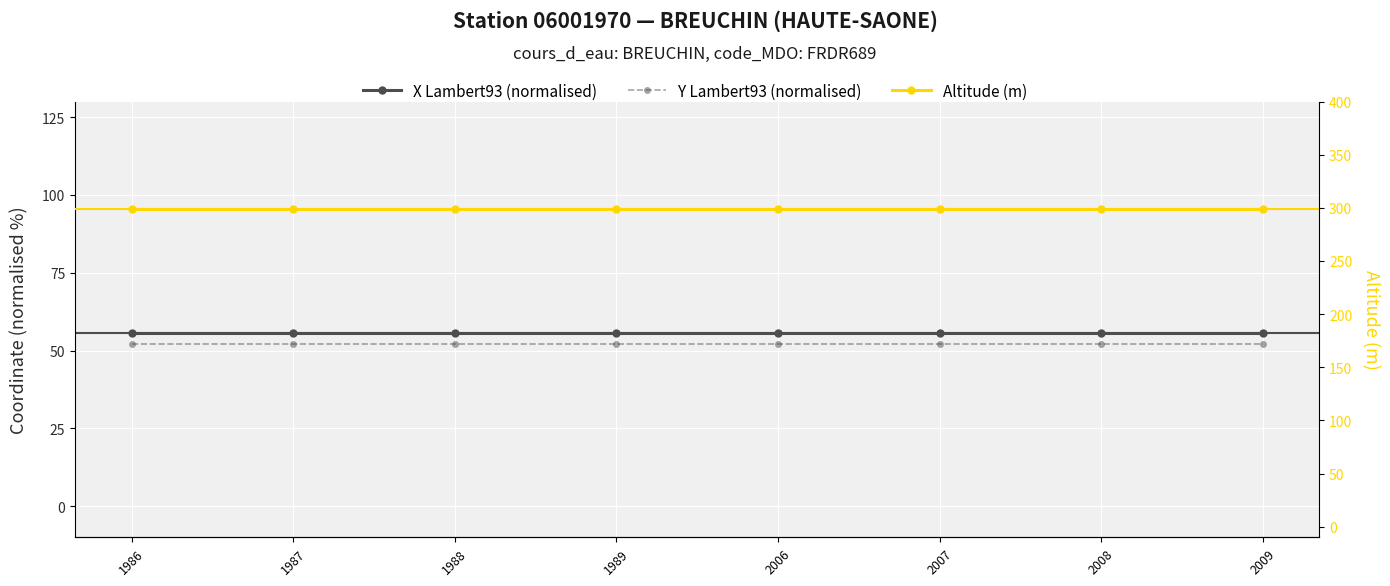

What is the total value across all series at 1987?

406.7